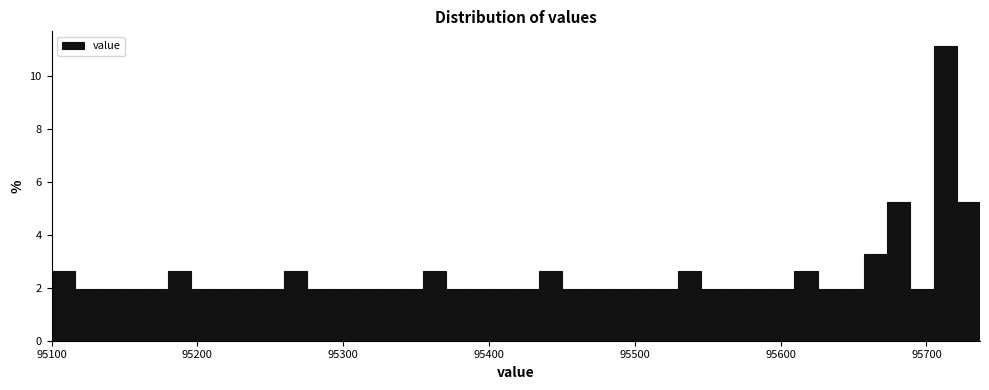

Around what value on the x-axis is the tallest bar? Give the approximate position of its centre, as read against the axis.

95710